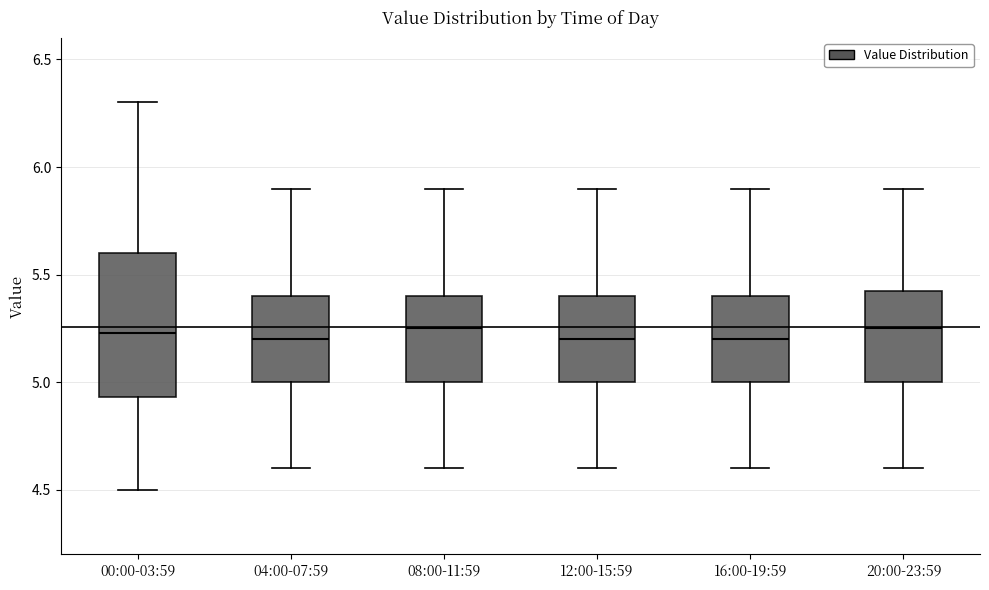

Where is the lower edge of the box for 04:00-07:59 on the y-axis? The values are not printed on the chart, so give them approximately, as read against the axis.

5.00